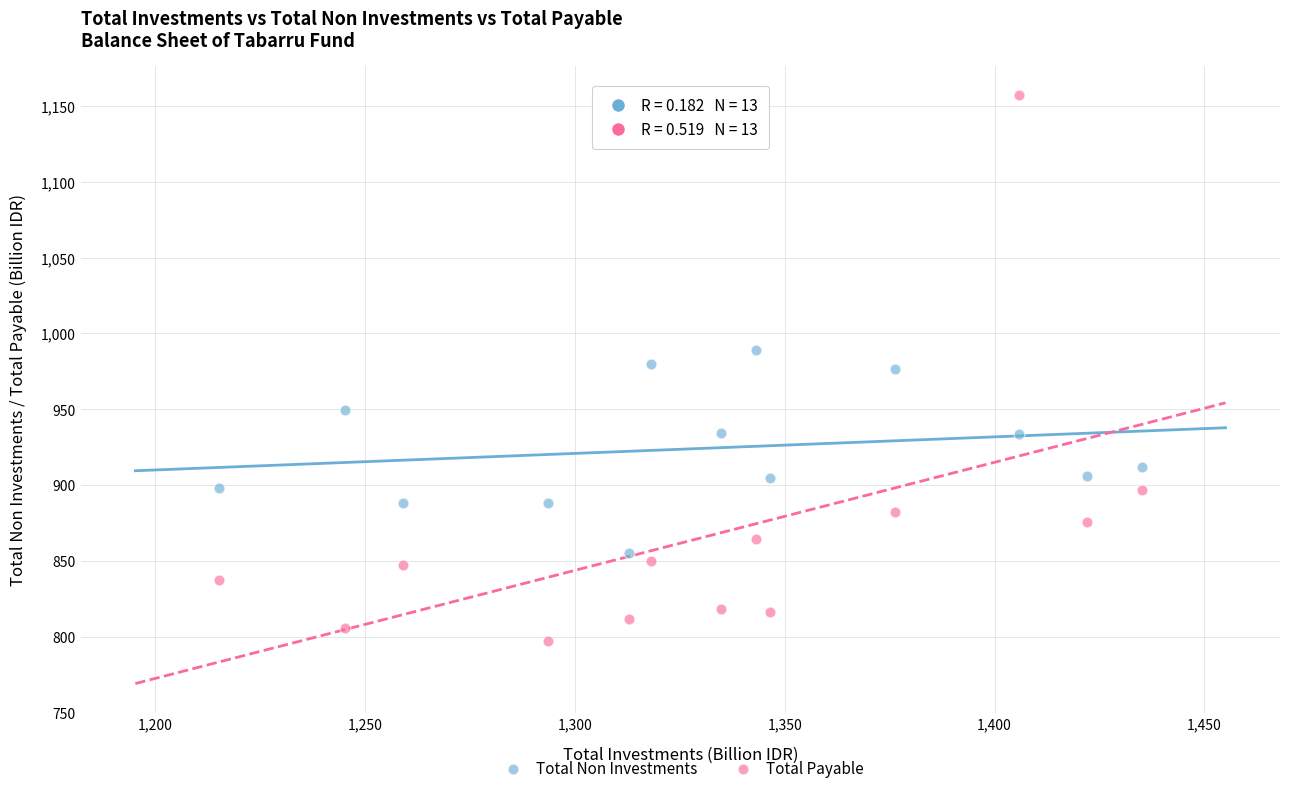

Which series has the widest spread of Y values?

Total Payable